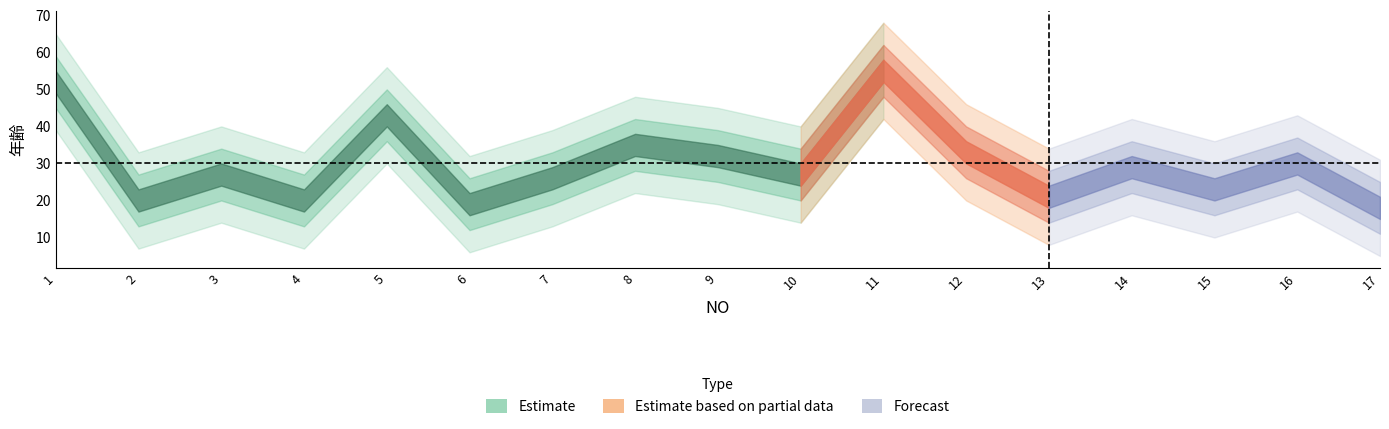

Reading left to right, transcribe all the data shown in this chart.

52	20	27	20	43	19	26	35	32	27	55	33	21	29	23	30	18